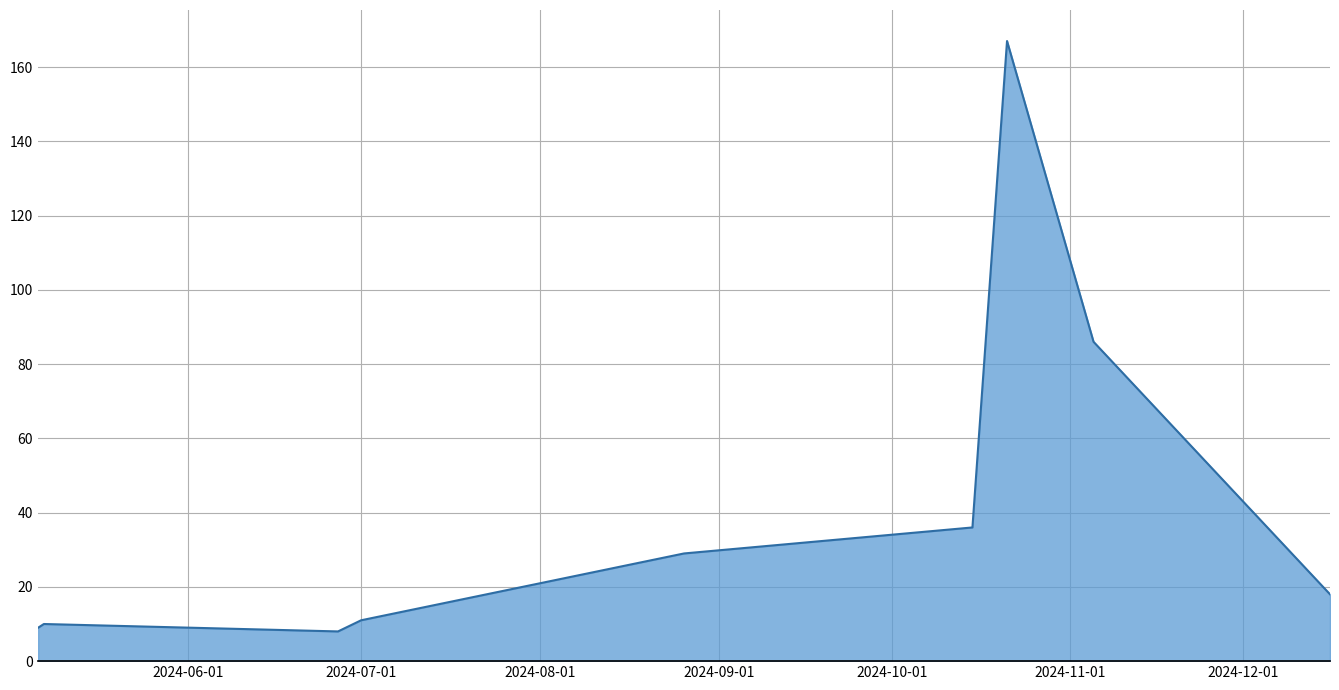

How many data points does each series have?

9